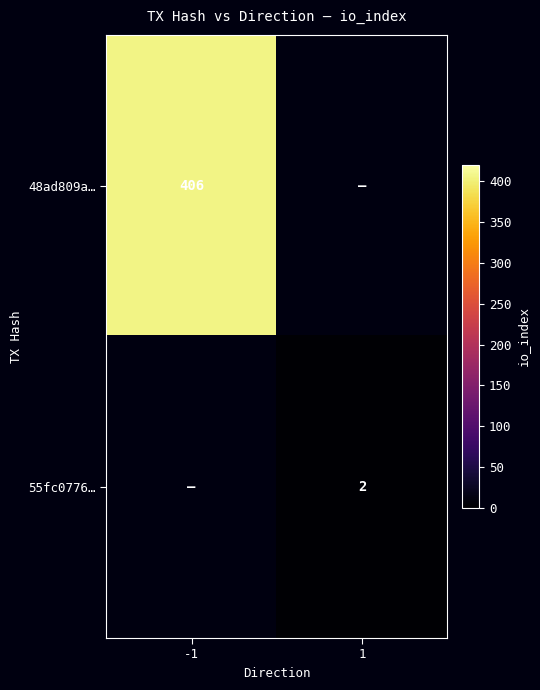

Which label corresponds to the largest value in the chart?

-1